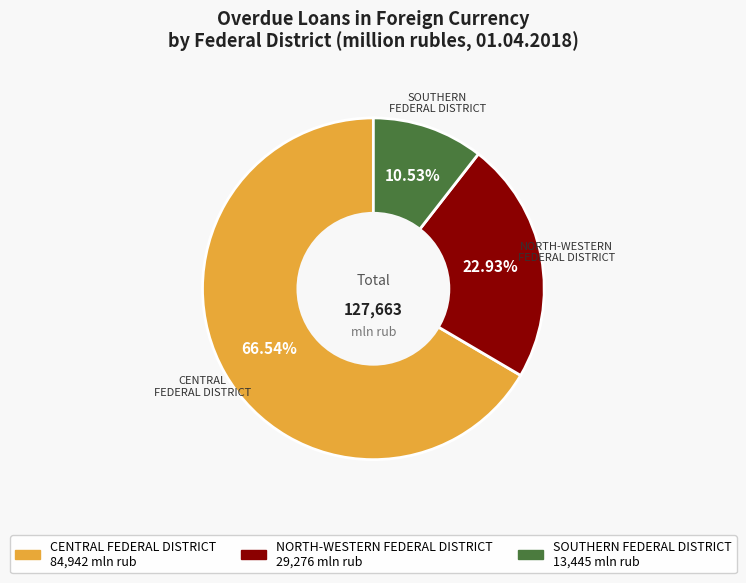

Is there any slice that represents more than half of the pie?

Yes